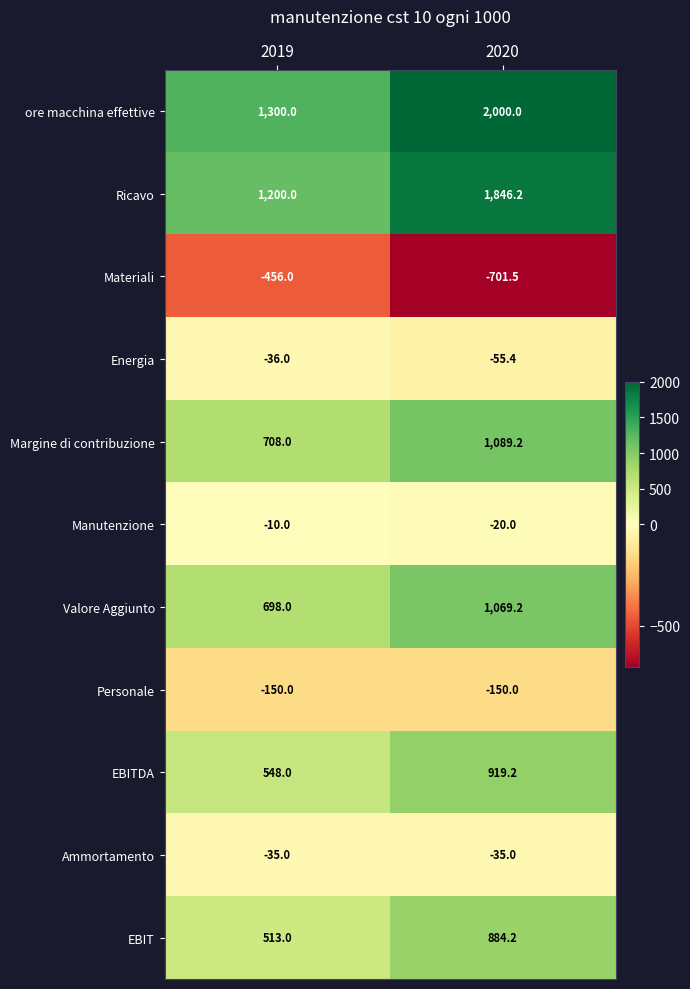

Reading left to right, transcribe all the data shown in this chart.

ore macchina effettive: 2019=1300.0	2020=2000.0
Ricavo: 2019=1200.0	2020=1846.2
Materiali: 2019=-456.0	2020=-701.5
Energia: 2019=-36.0	2020=-55.4
Margine di contribuzione: 2019=708.0	2020=1089.2
Manutenzione: 2019=-10.0	2020=-20.0
Valore Aggiunto: 2019=698.0	2020=1069.2
Personale: 2019=-150.0	2020=-150.0
EBITDA: 2019=548.0	2020=919.2
Ammortamento: 2019=-35.0	2020=-35.0
EBIT: 2019=513.0	2020=884.2